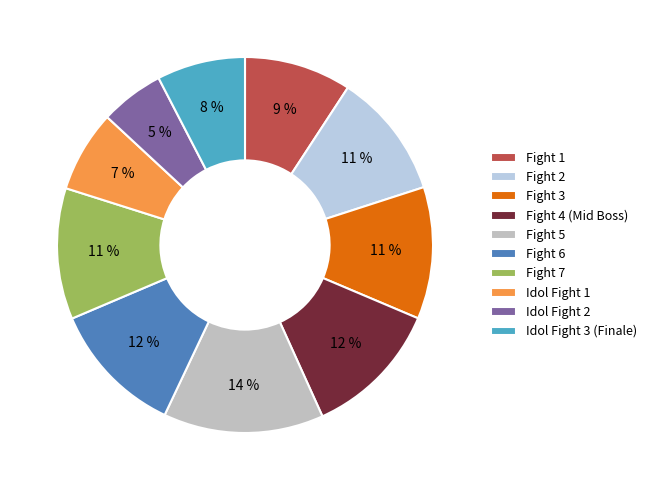

Combined, do Fight 4 (Mid Boss) and Fight 2 account for over 50%?

No